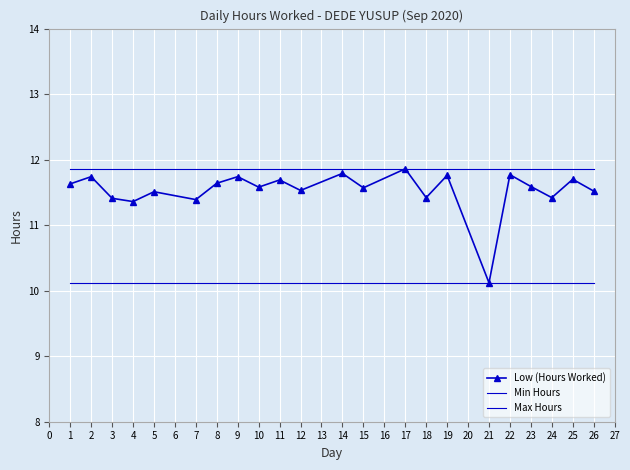

True or false: Max Hours has more than 2 interior local peaks.

False